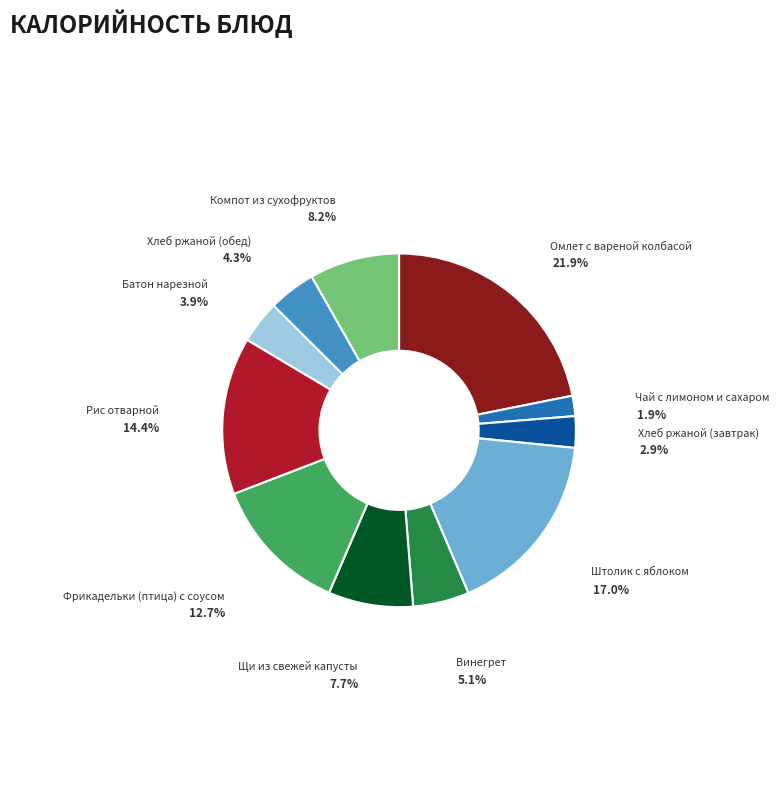

What is the smallest slice in the pie chart?

Чай с лимоном и сахаром